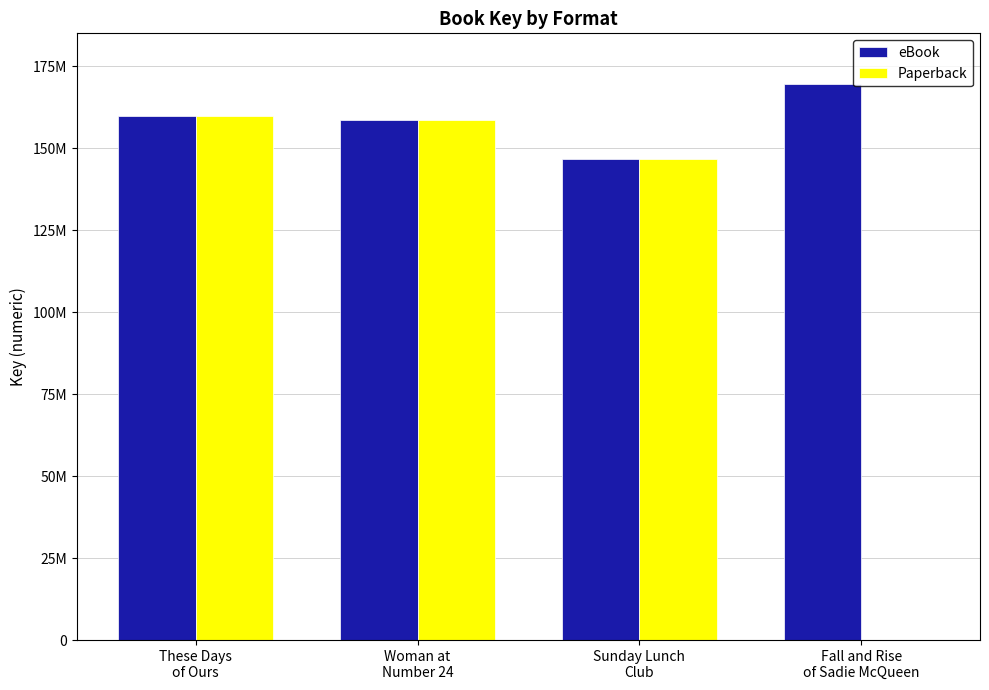

What is the lowest value of the eBook series?

146691072